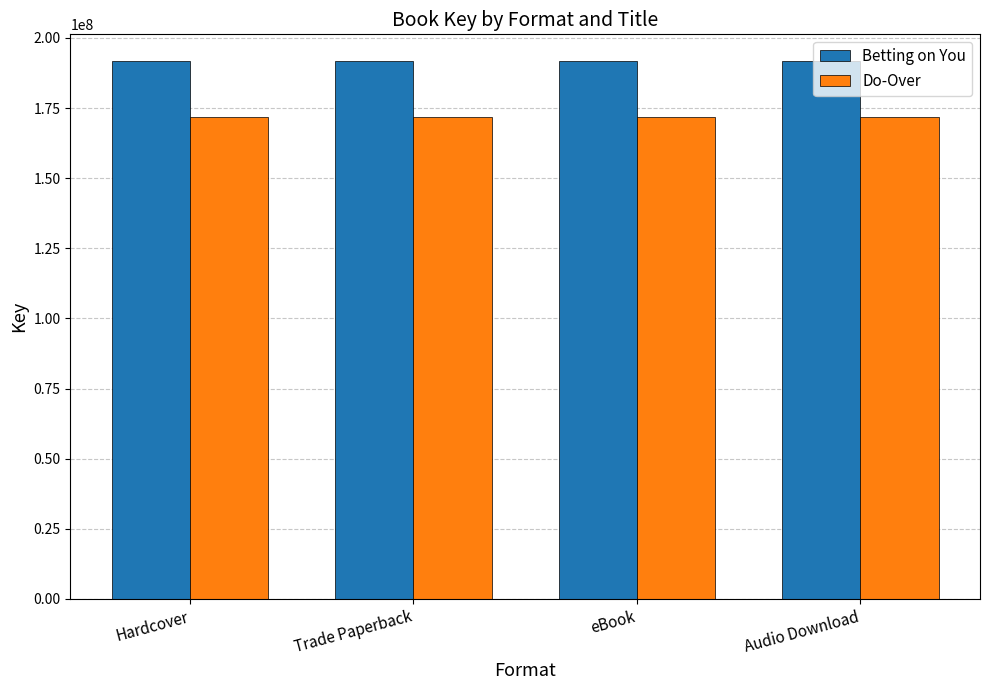

What is the lowest value of the Do-Over series?

171718486